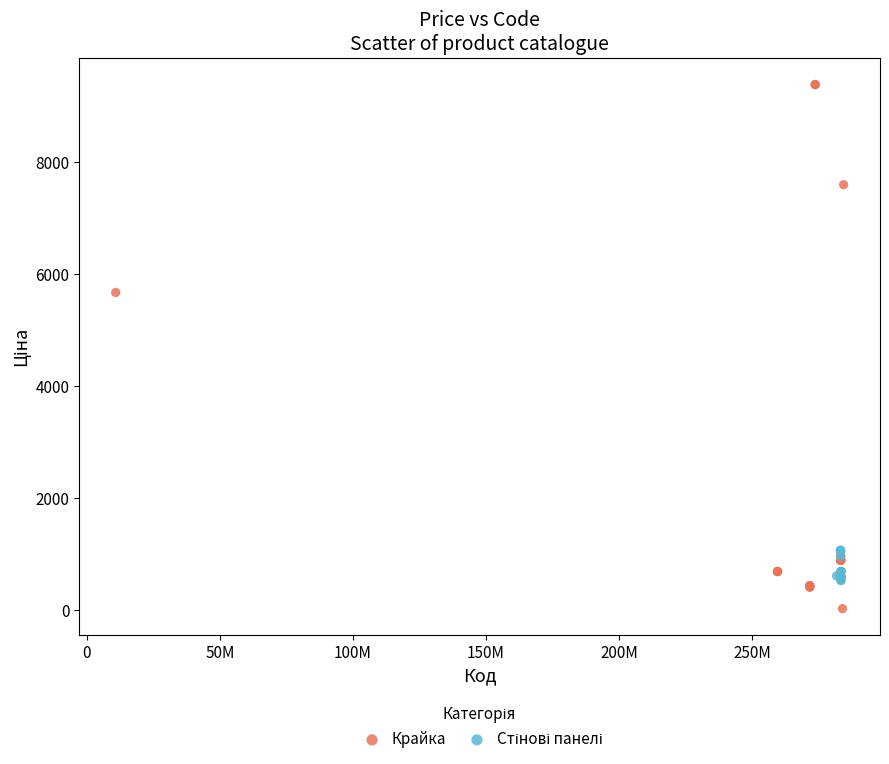

Which series reaches the minimum Y coordinate?

Крайка